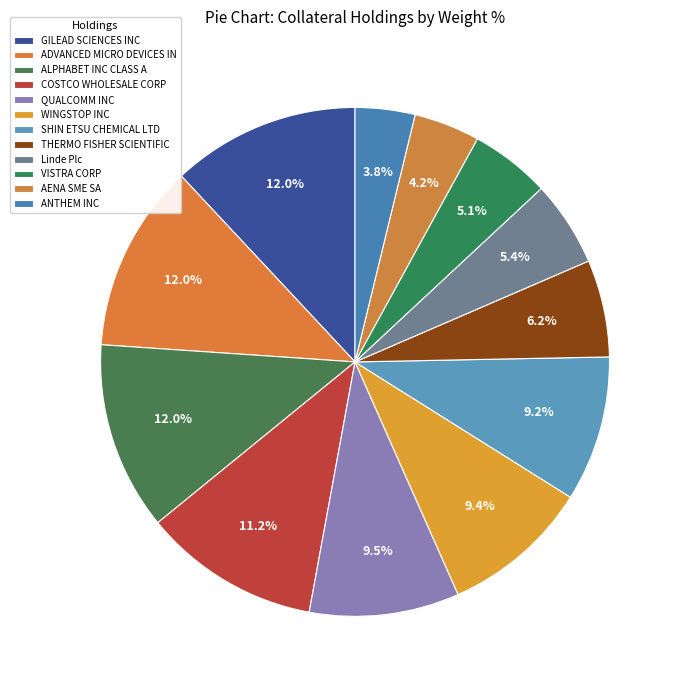

Rank the categories by value from highest to lowest.

GILEAD SCIENCES INC, ADVANCED MICRO DEVICES INC, ALPHABET INC CLASS A, COSTCO WHOLESALE CORP, QUALCOMM INC, WINGSTOP INC, SHIN ETSU CHEMICAL LTD, THERMO FISHER SCIENTIFIC INC, Linde Plc, VISTRA CORP, AENA SME SA, ANTHEM INC